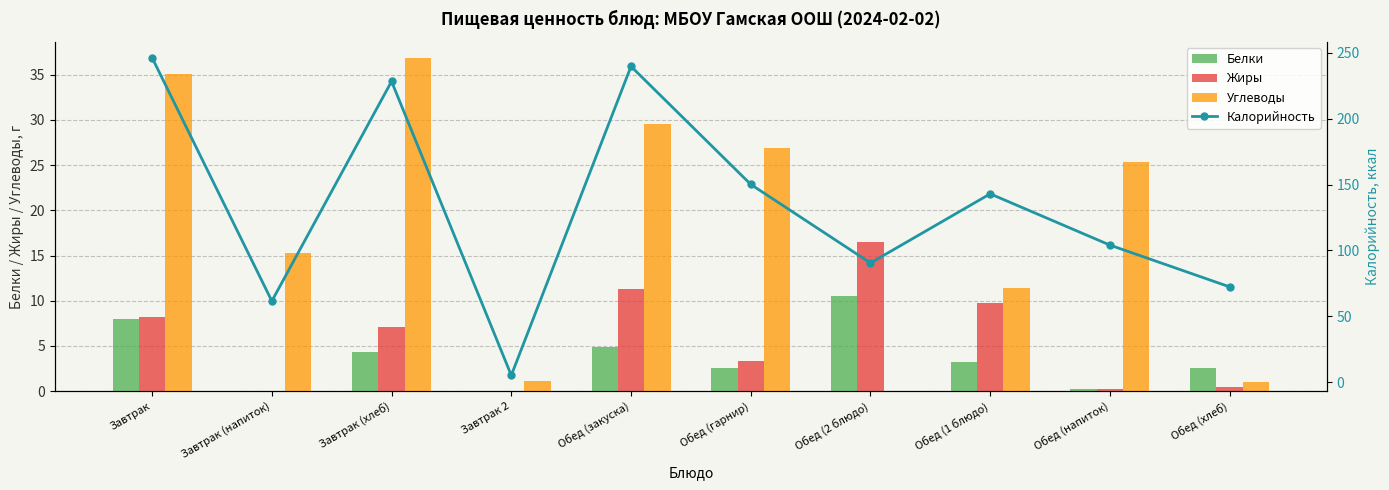

How many bars are there in each group?

4